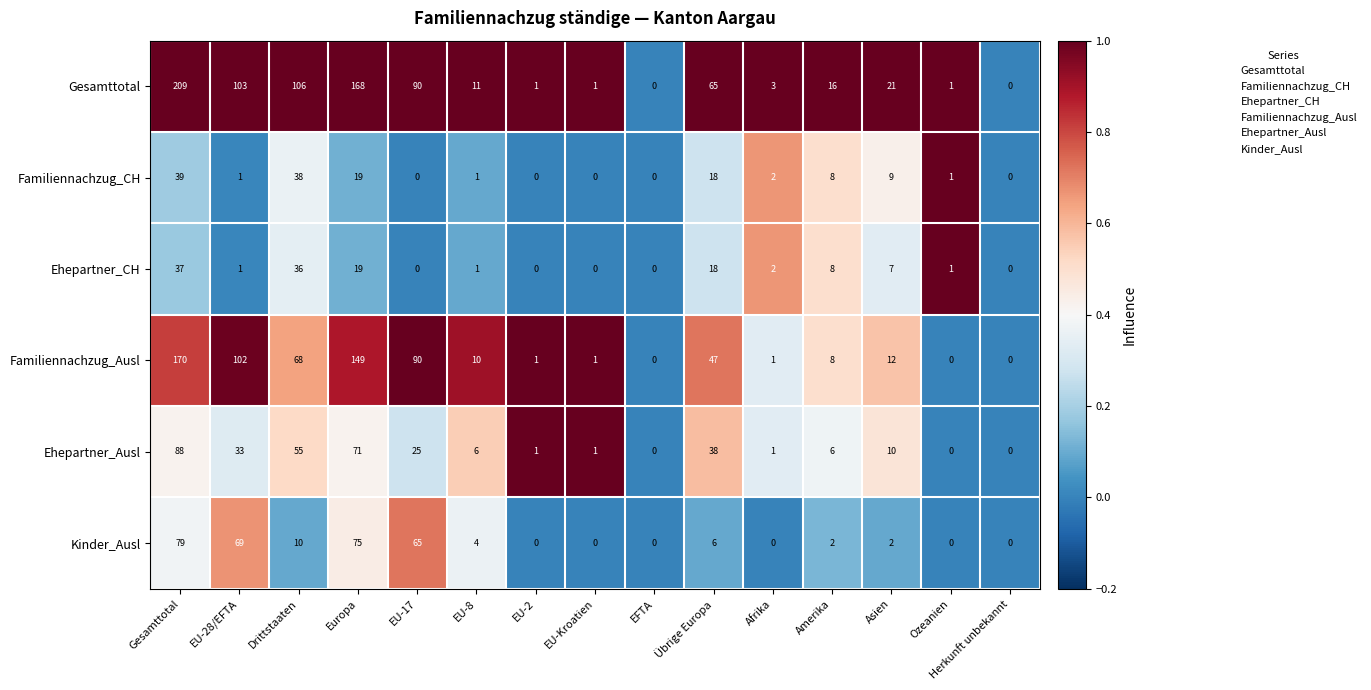

Which series has the largest range (max minus min)?

Gesamttotal